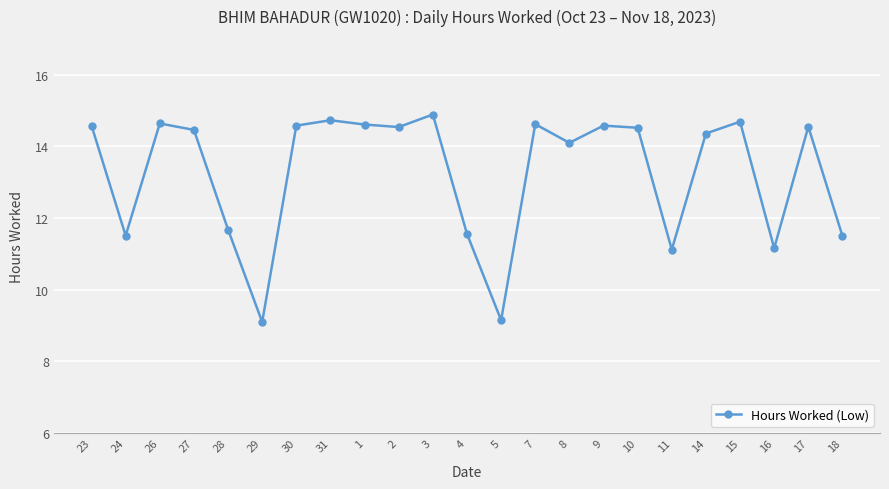

Is it true that the value at 24 is 11.5?

True